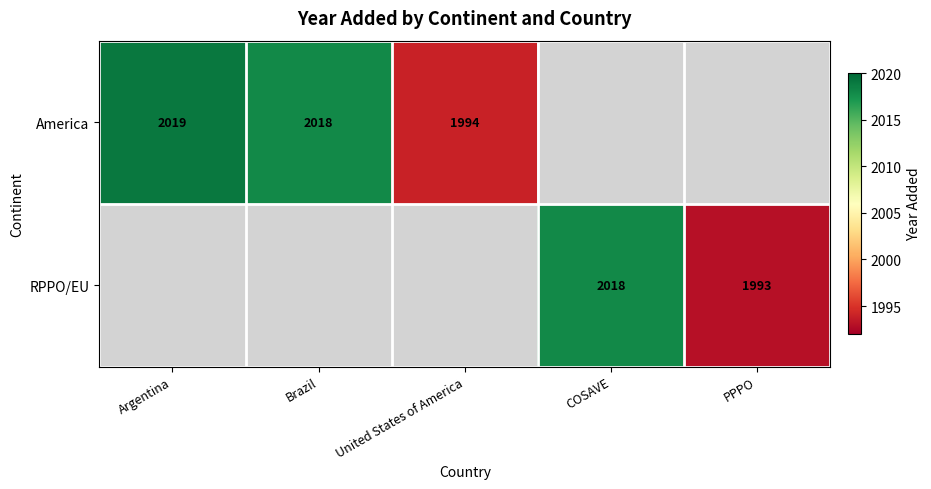

What is the difference between the RPPO/EU values at PPPO and COSAVE?

25